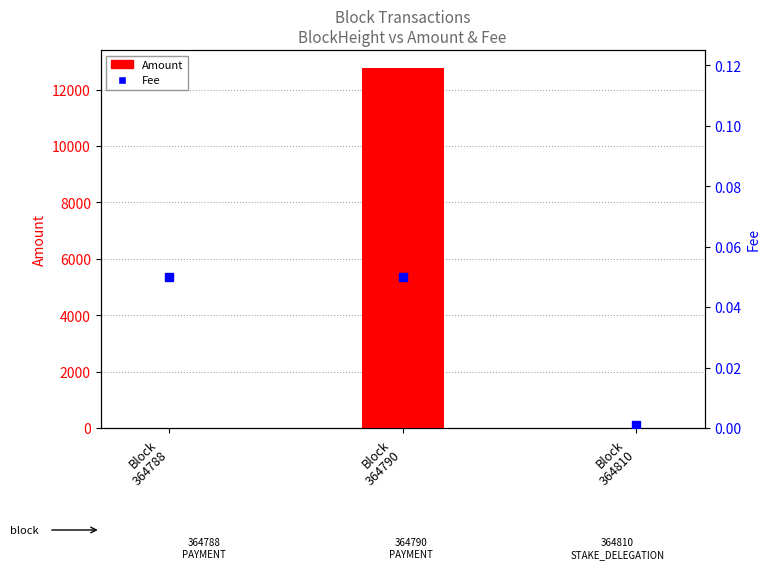

Is the value of Fee at Block
364788 greater than the value of Amount at Block
364790?

No